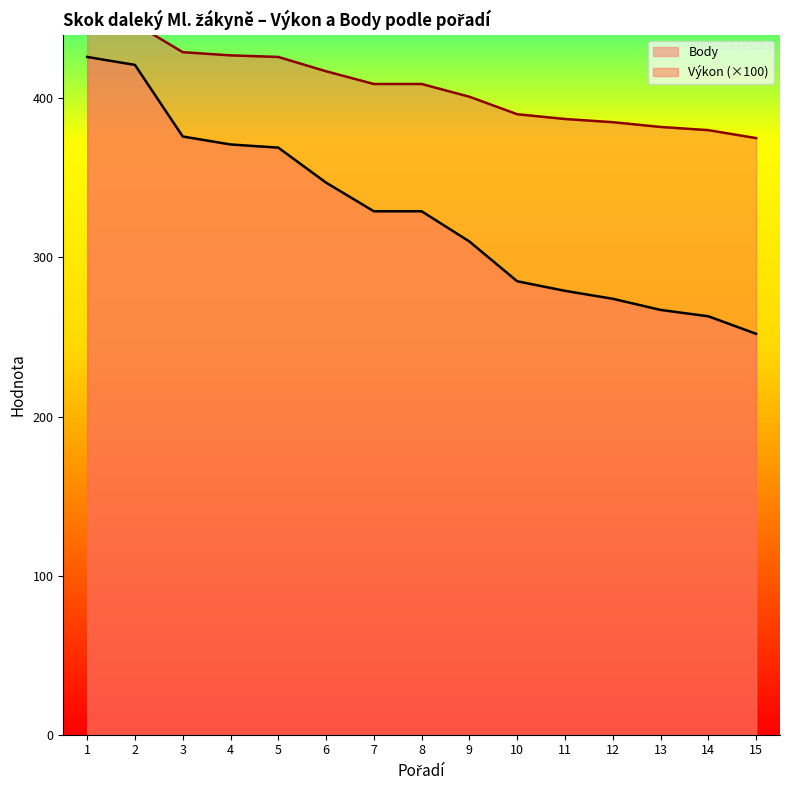

True or false: Výkon and Body intersect in this chart.

False